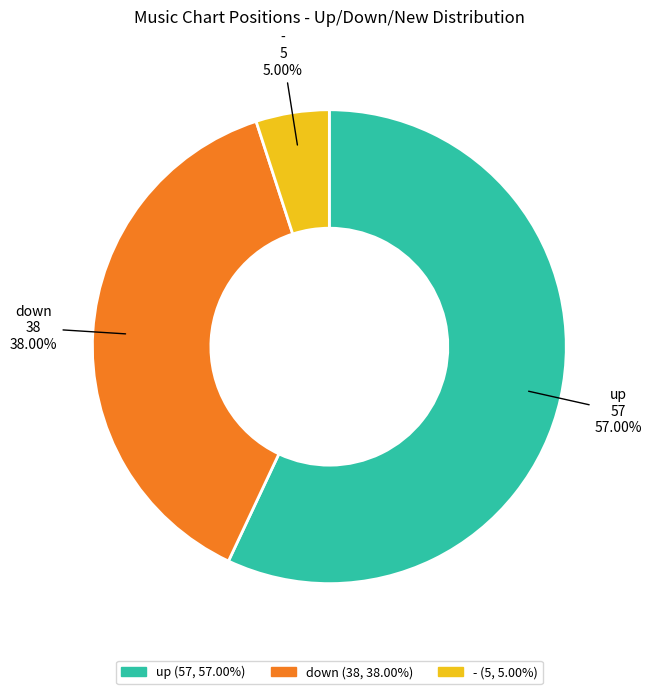

Which slice is the smallest?

-